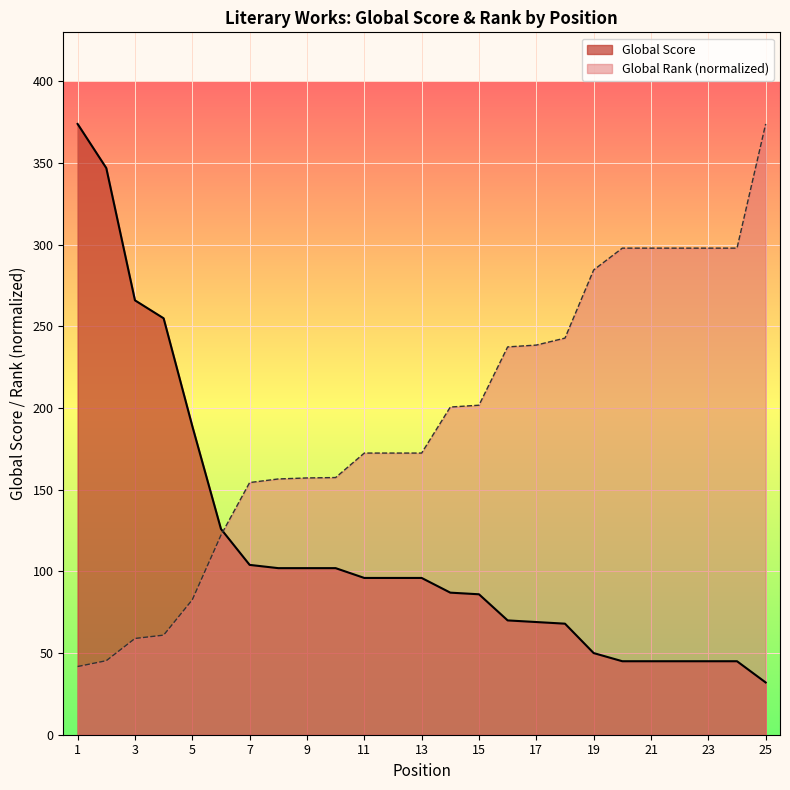

At how many categories does at least one series exceed 187?

17